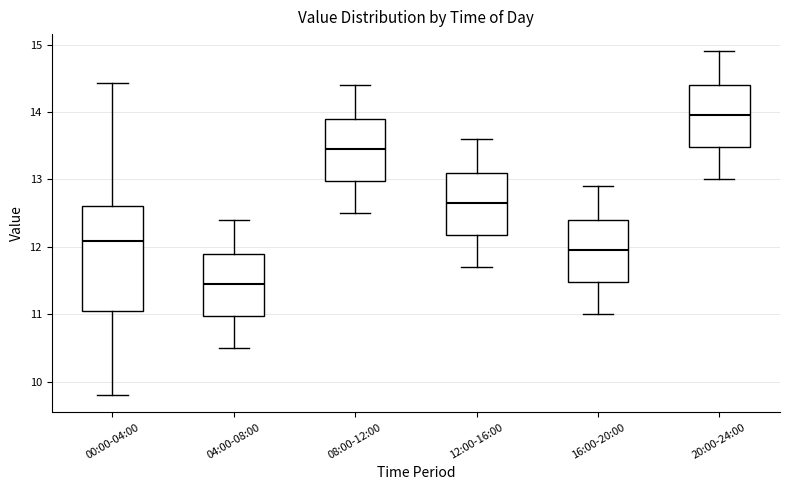

Which box has the highest median line?

20:00-24:00